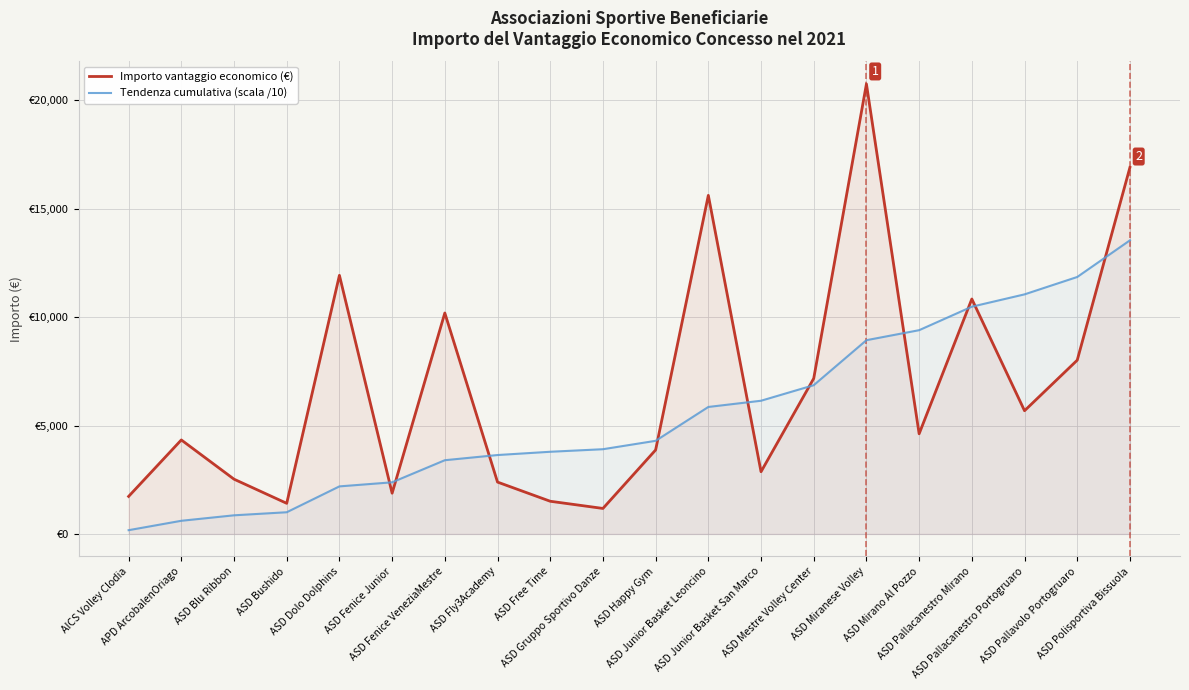

Is the value of Tendenza cumulativa (scala /10) at APD ArcobalenOriago greater than the value of Importo vantaggio economico (€) at ASD Dolo Dolphins?

No